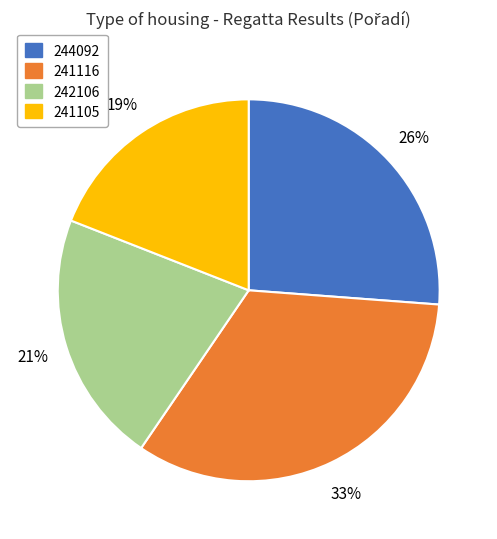

To the nearest percent, what portion does 241105 represent?

19%